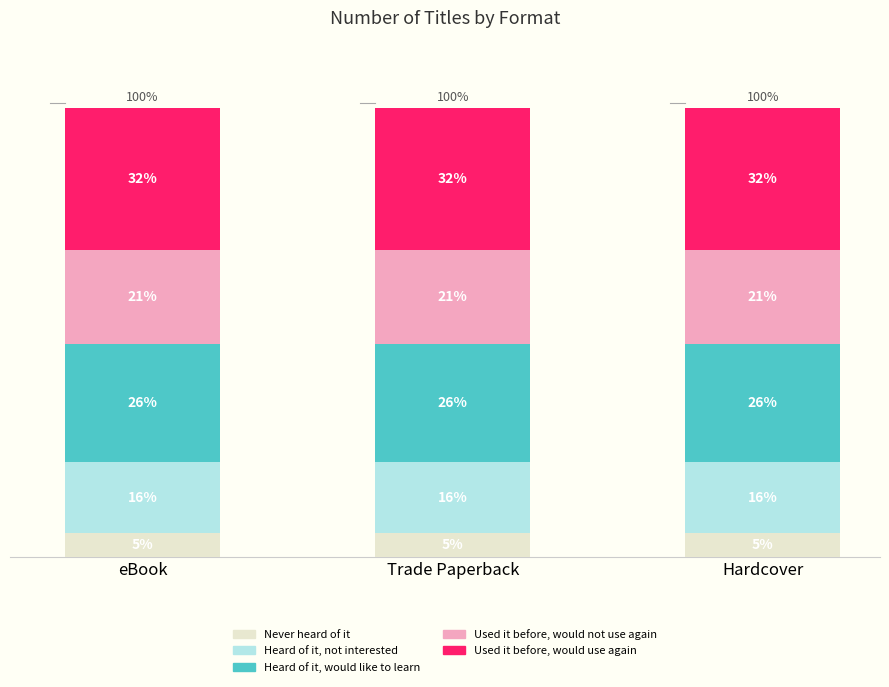

List the series in order of their peak value, lowest first.

Never heard of it, Heard of it, not interested, Used it before, would not use again, Heard of it, would like to learn, Used it before, would use again